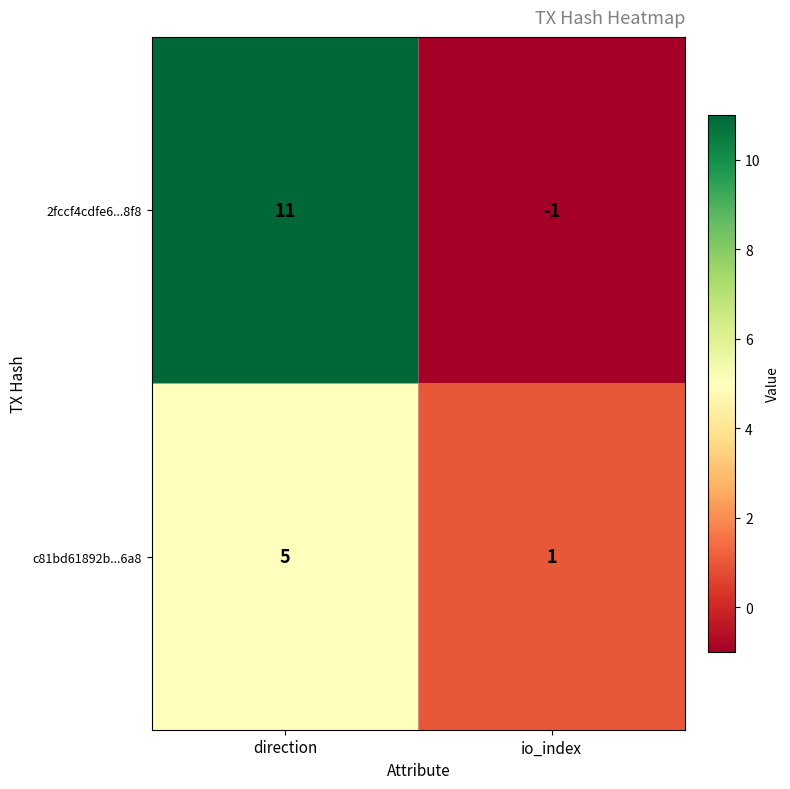

Reading left to right, what are all the values shown in this chart?

2fccf4cdfe6...8f8: direction=11	io_index=-1
c81bd61892b...6a8: direction=5	io_index=1